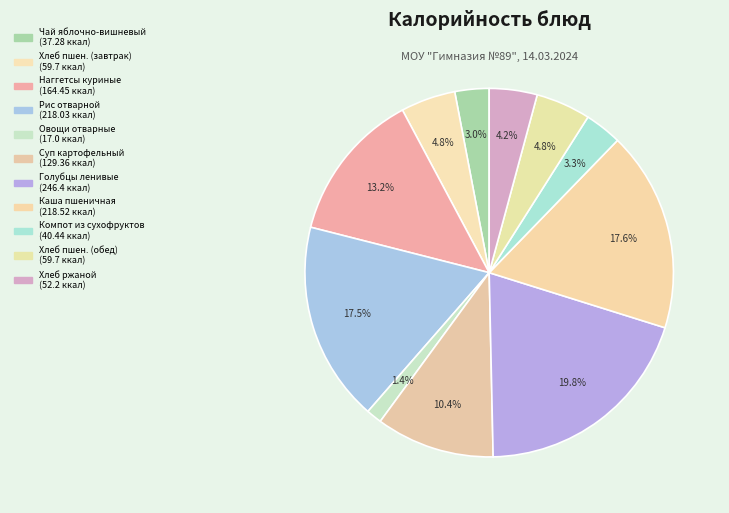

How many slices are in this pie chart?

11